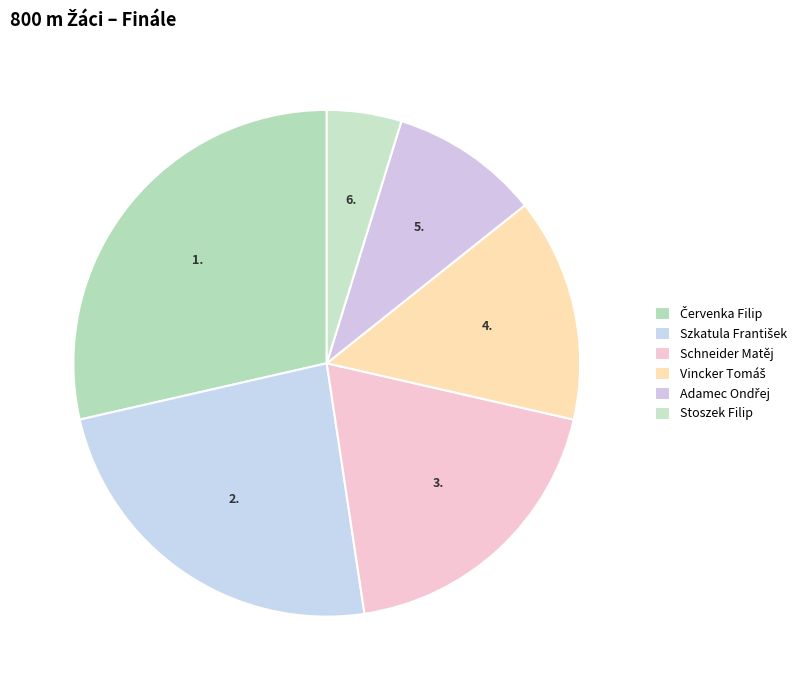

How many slices are in this pie chart?

6